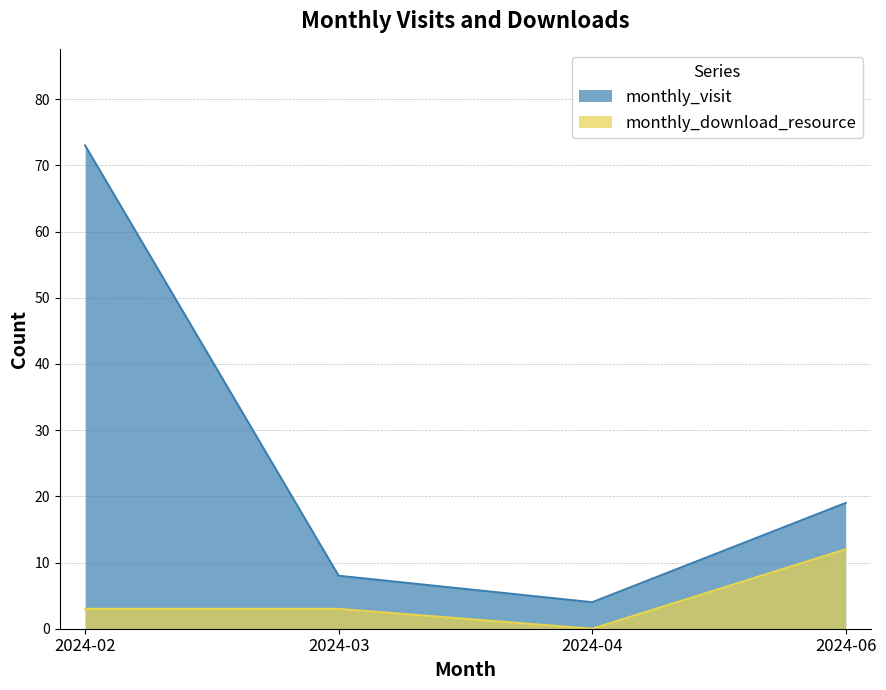

What is the total value across all series at 2024-03?

11